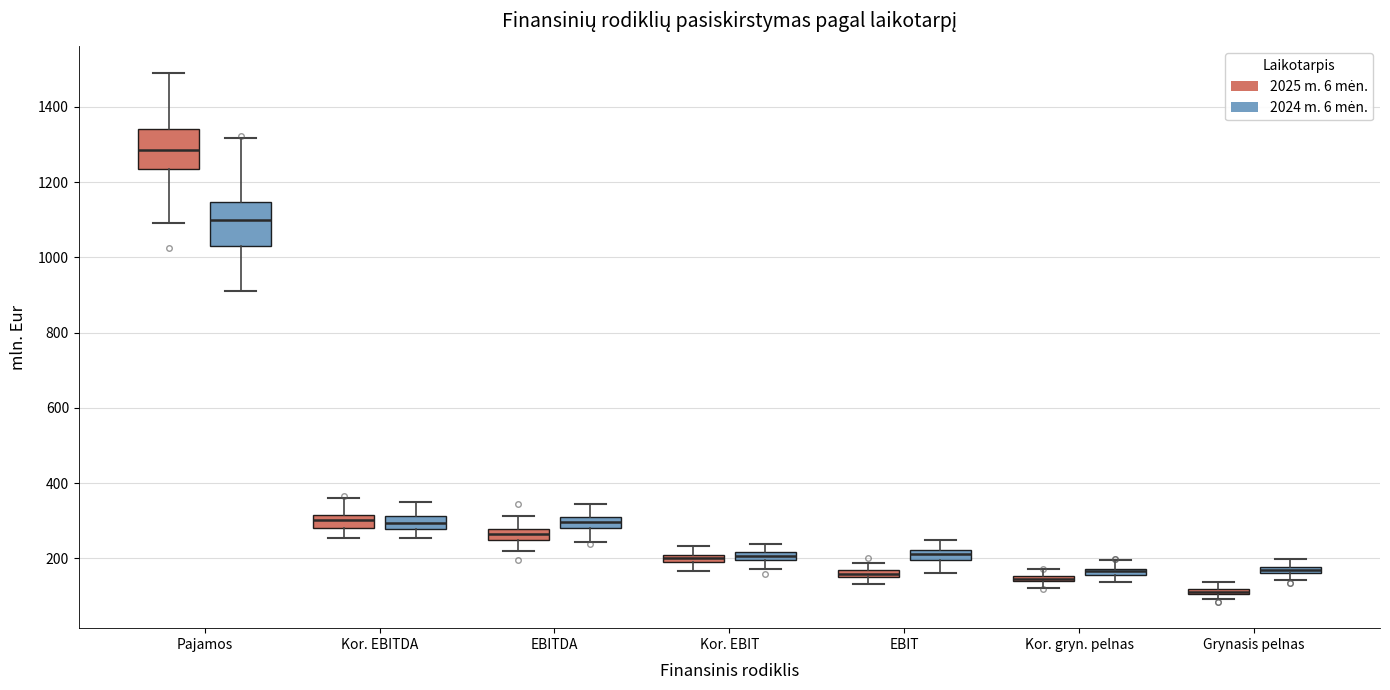

Where is the upper edge of the box for Kor. EBIT (2025 m. 6 mėn.) on the y-axis? The values are not printed on the chart, so give them approximately, as read against the axis.

200